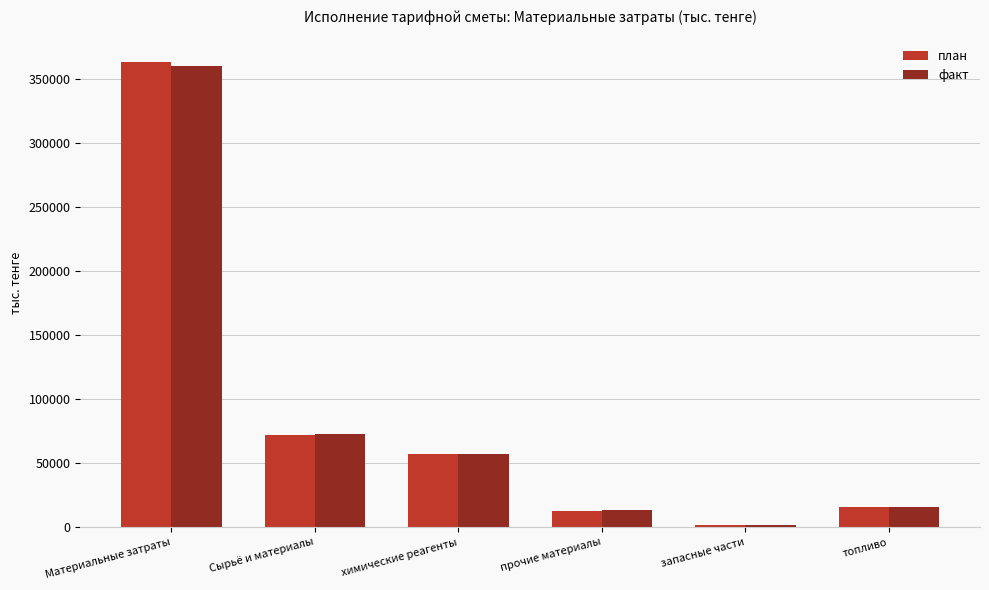

What is the approximate value of факт at топливо?

15446.8